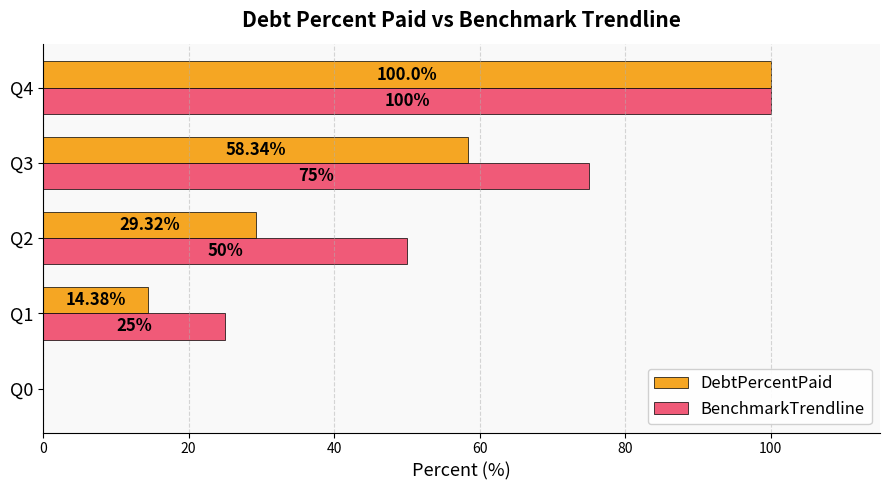

Which series has the largest total across all categories?

BenchmarkTrendline